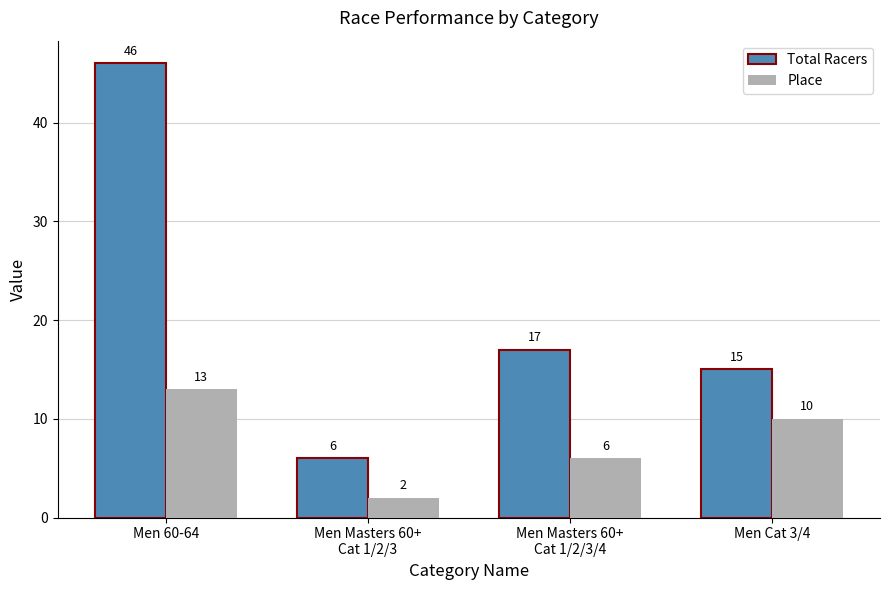

How many series are shown in this chart?

2